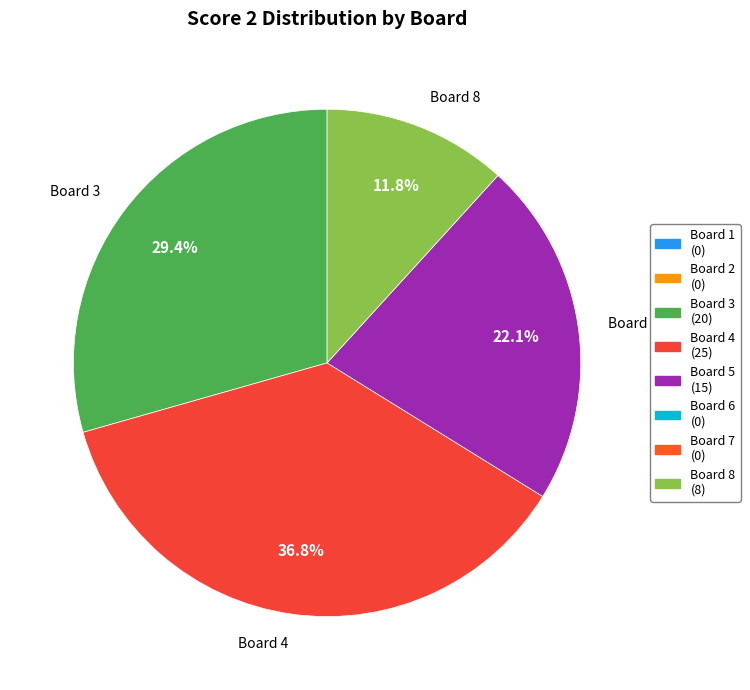

Does any single category account for the majority?

No